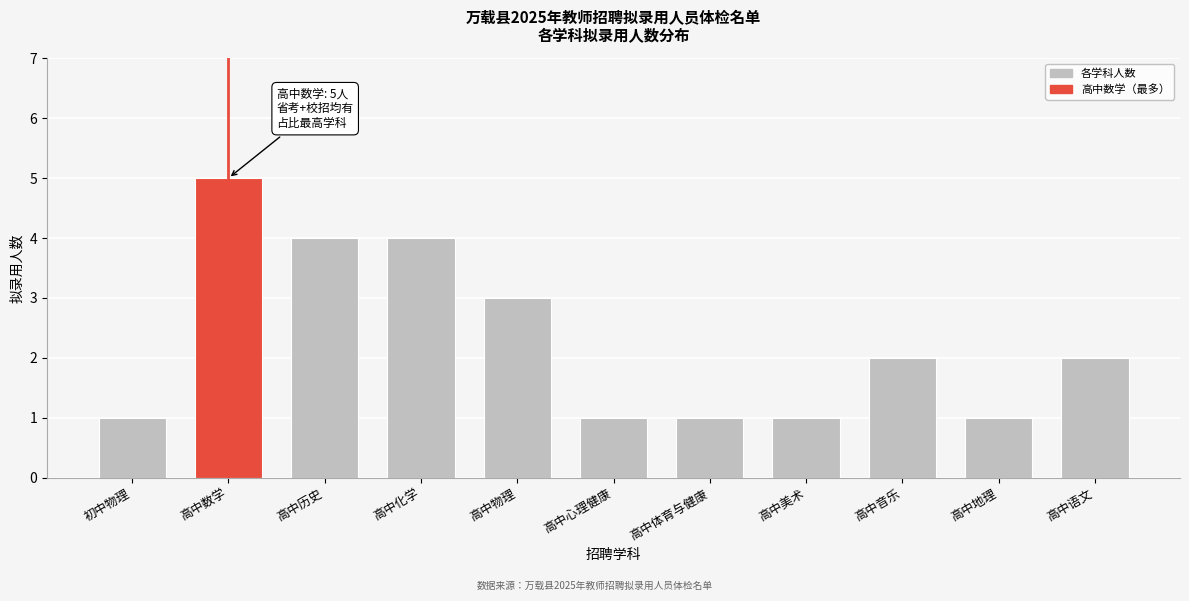

Reading left to right, list all the values displayed in this chart.

初中物理=1	高中数学=5	高中历史=4	高中化学=4	高中物理=3	高中心理健康=1	高中体育与健康=1	高中美术=1	高中音乐=2	高中地理=1	高中语文=2